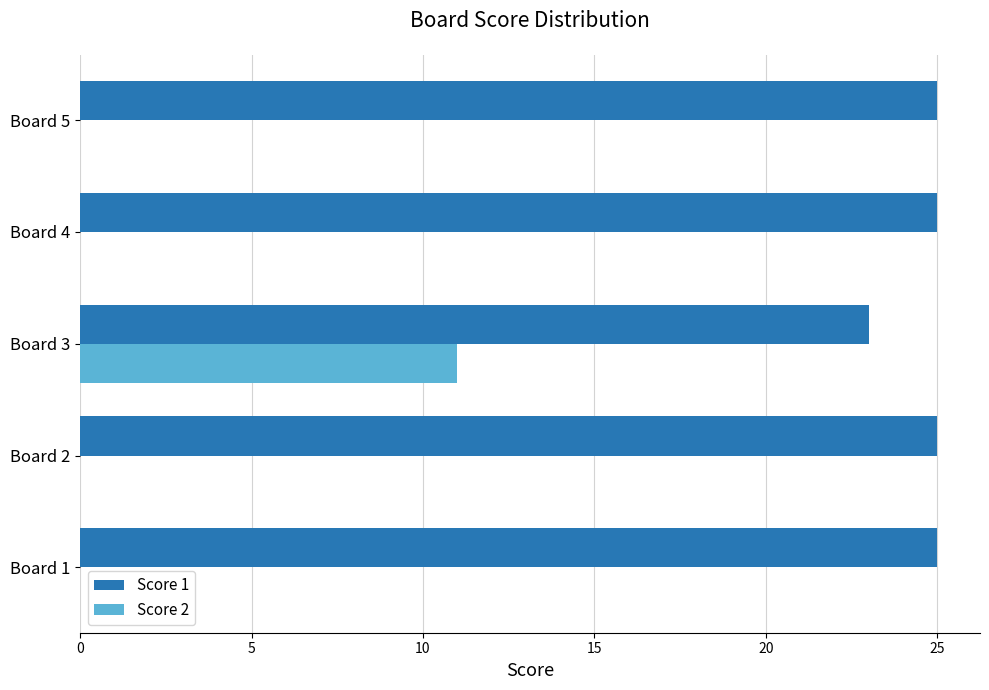

What is the maximum value for Score 2?

11